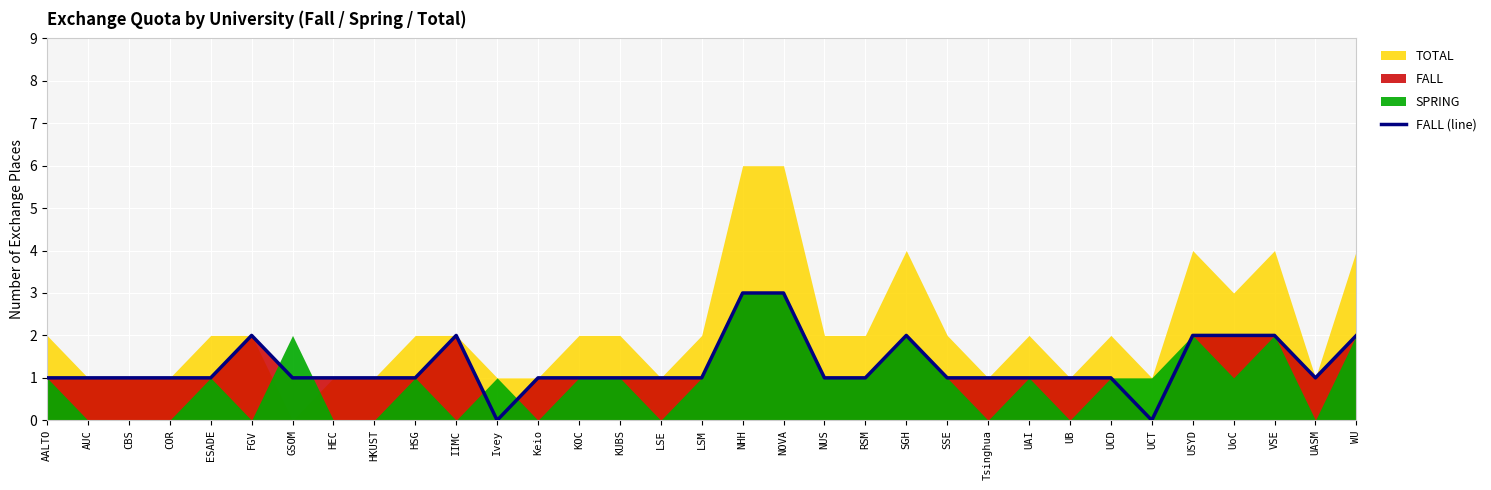

What position from the left is NHH?

18